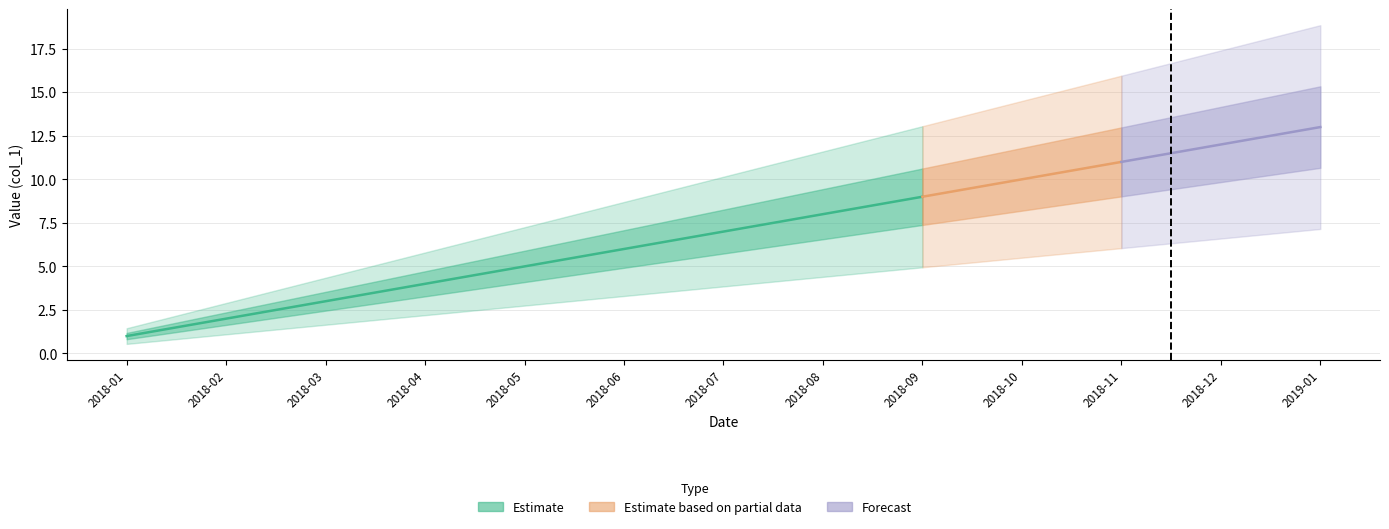

What is the change in value from 2018-02-01 to 2019-01-01?

+11